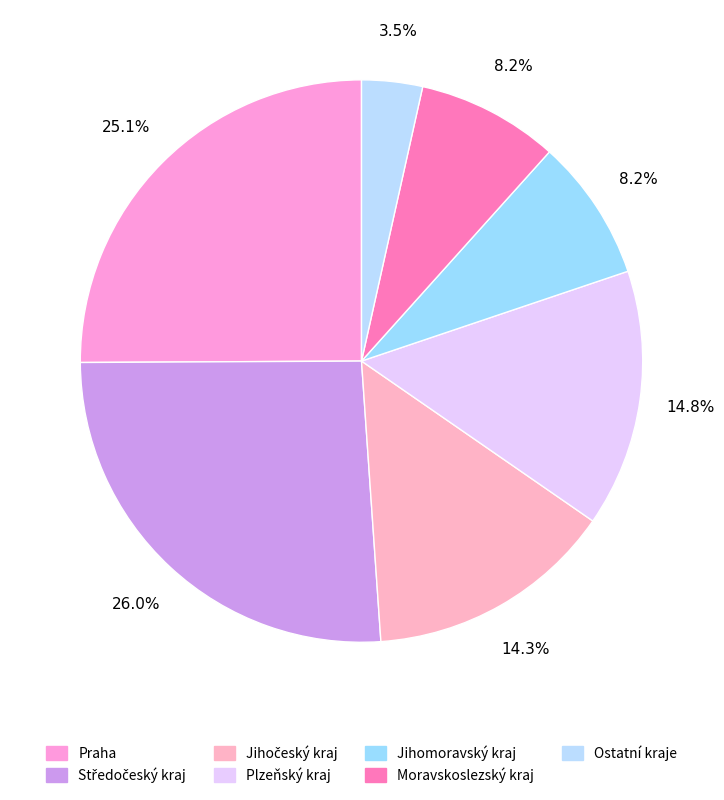

How many segments does this pie chart have?

7